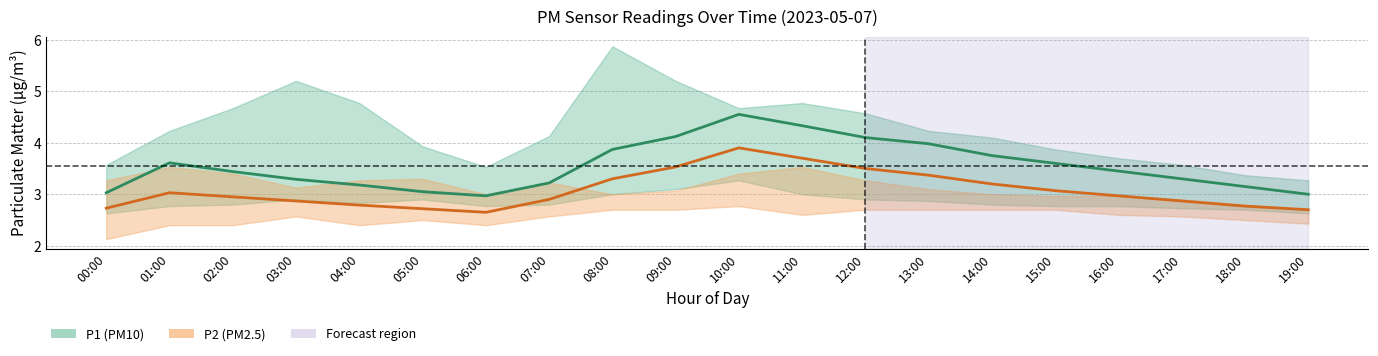

How many lines are shown in the chart?

2